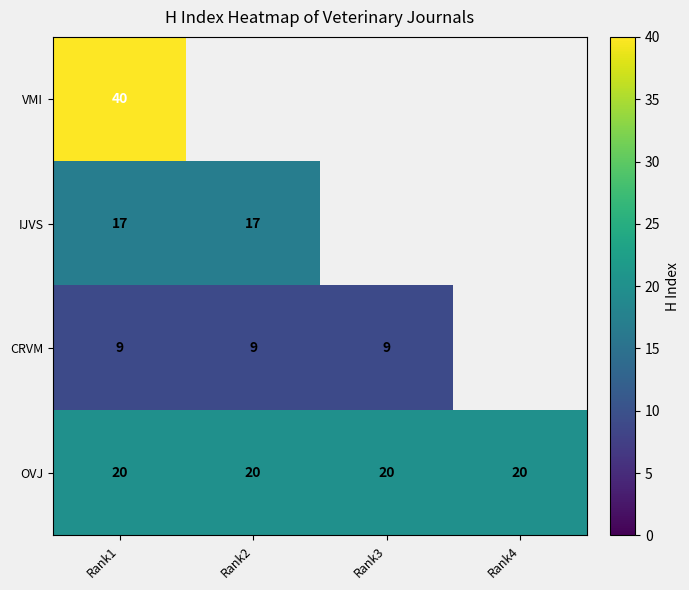

Is the value of IJVS at Rank1 greater than the value of CRVM at Rank1?

Yes